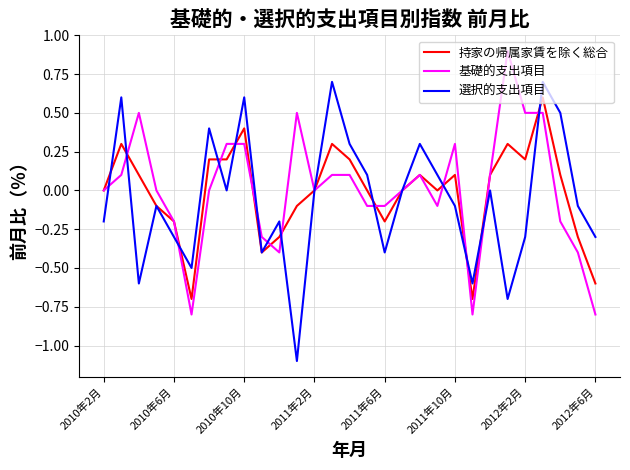

List the series in order of their peak value, highest first.

基礎的支出項目, 選択的支出項目, 持家の帰属家賃を除く総合